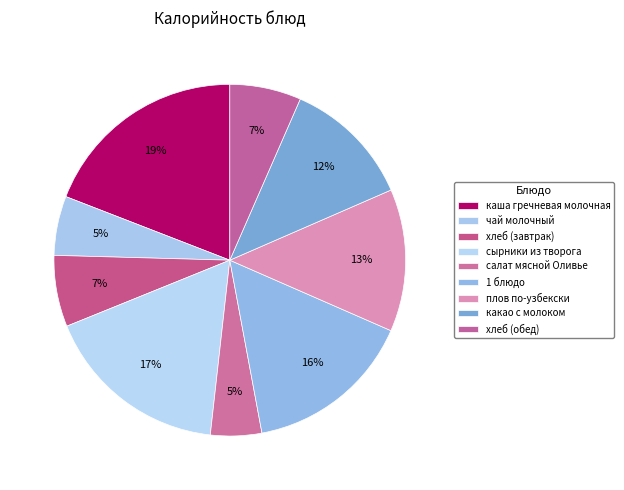

The какао с молоком slice represents 19% of the pie. True or false?

False